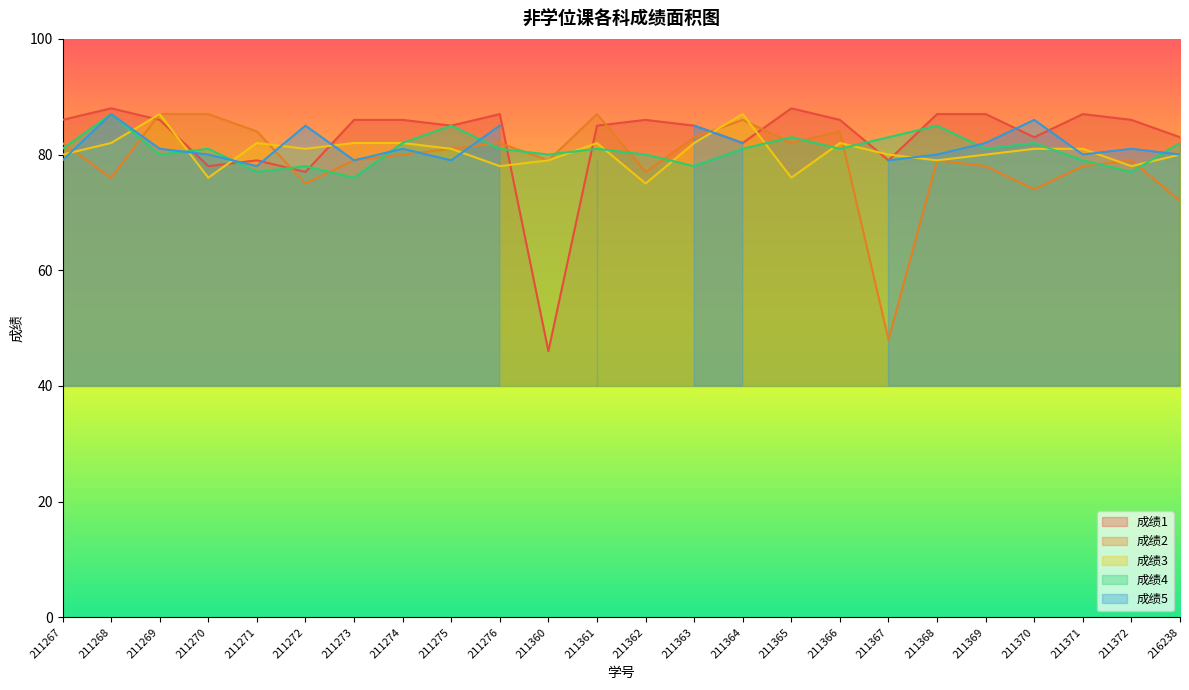

What is the difference between the highest and lowest values at 211372?

9